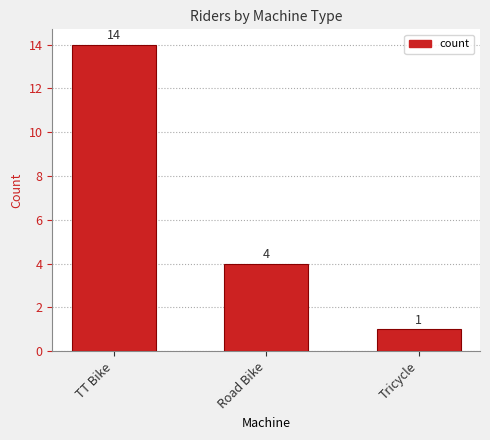

Count the number of categories in the chart.

3